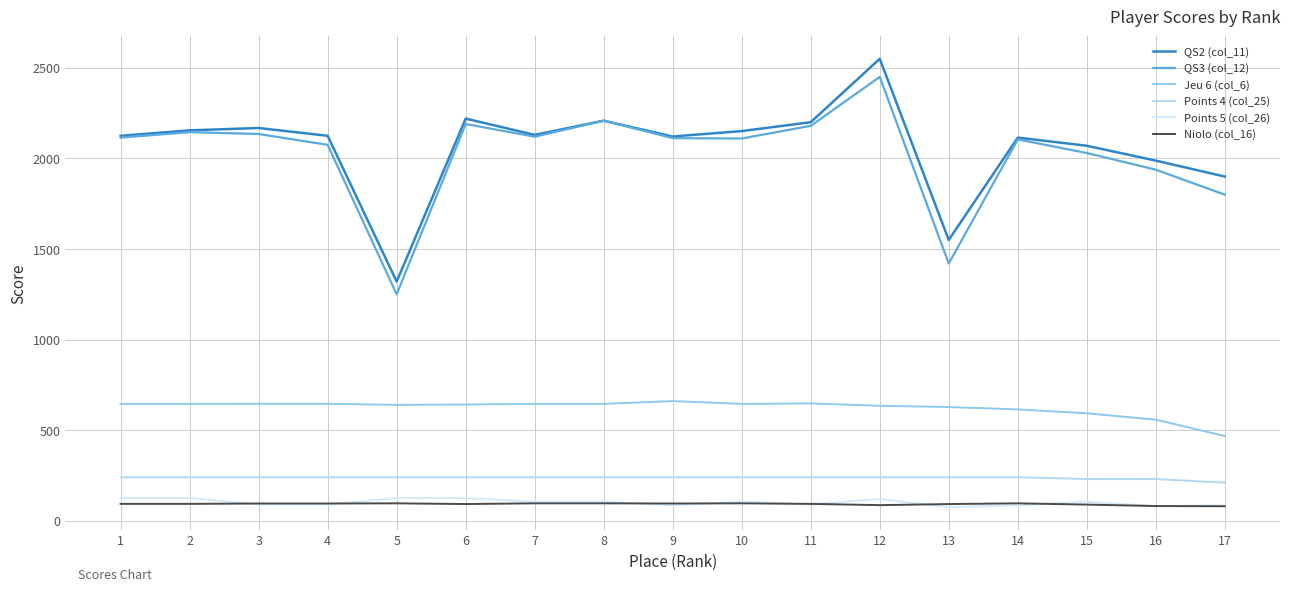

True or false: Points 4 (col_25) and QS2 (col_11) intersect in this chart.

False